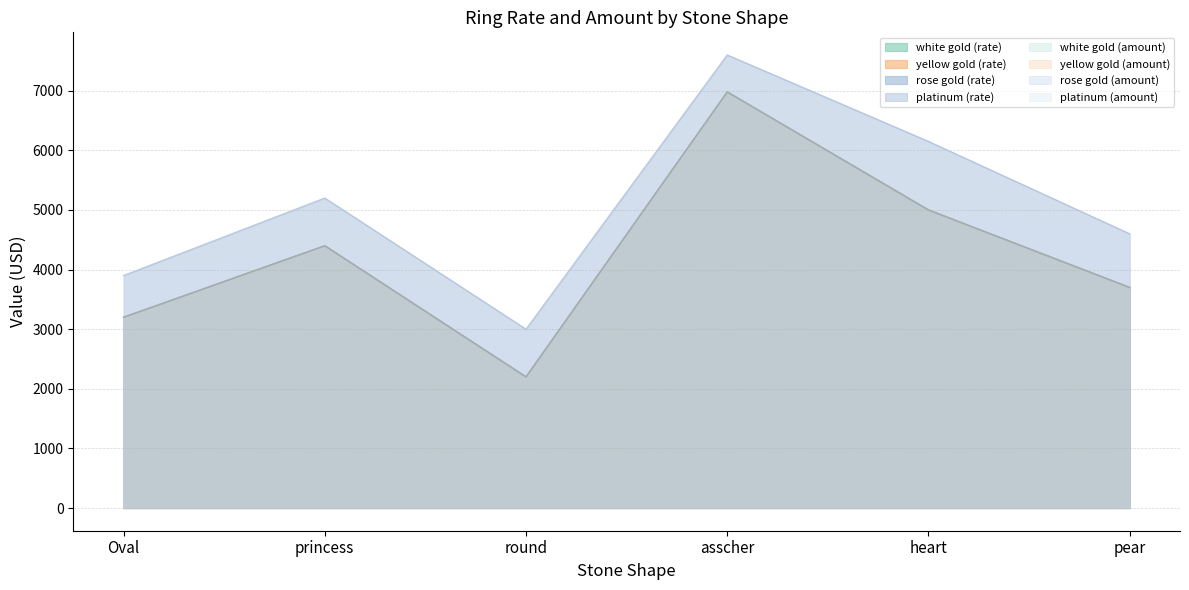

True or false: rose gold and platinum cross at least once.

False